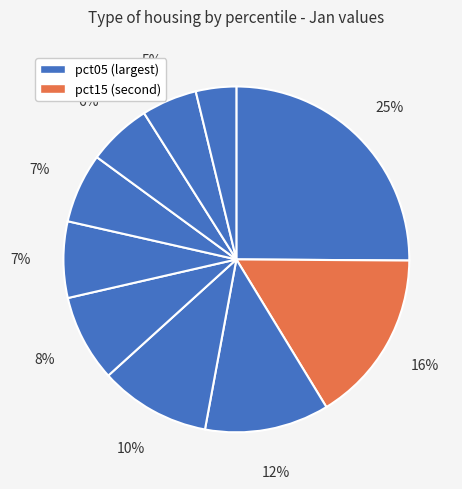

Does any single category account for the majority?

No